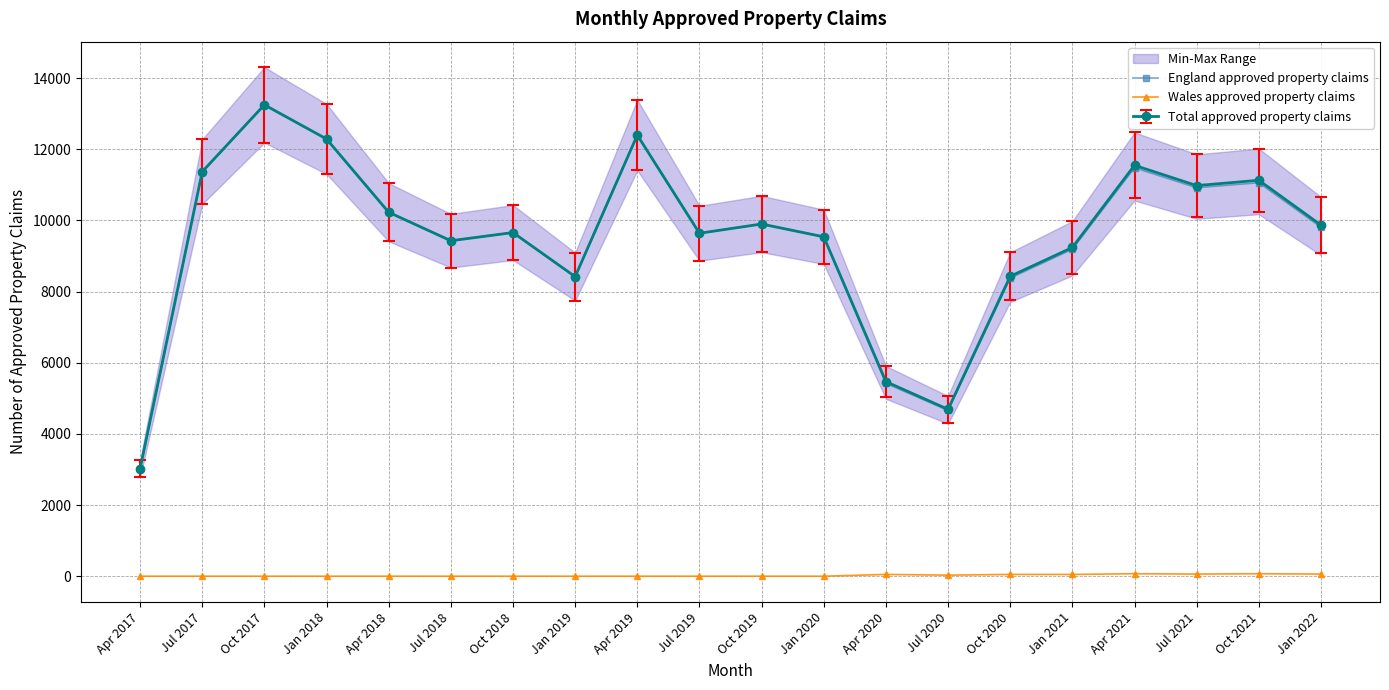

True or false: Wales approved property claims and England approved property claims cross at least once.

False